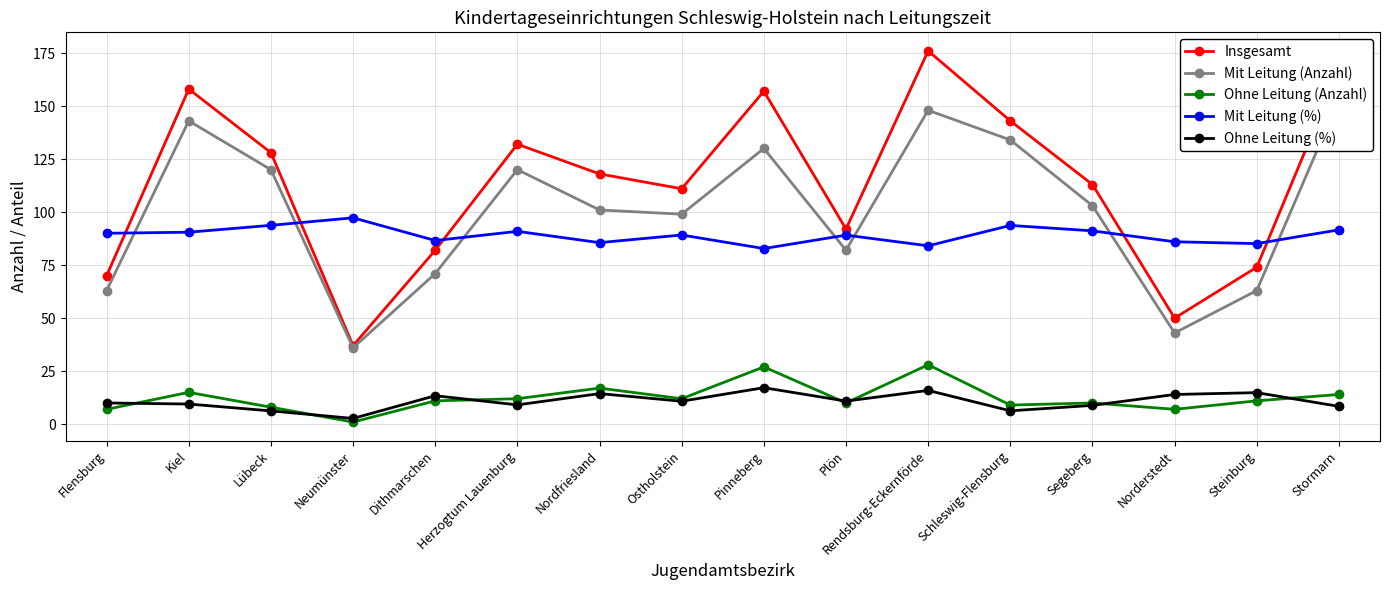

Is the value of Insgesamt at Nordfriesland greater than the value of Ohne Leitung (Anzahl) at Plön?

Yes